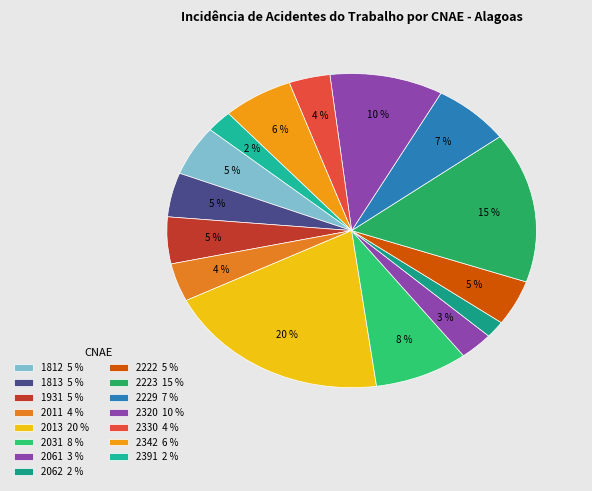

Count the number of slices in the pie.

15